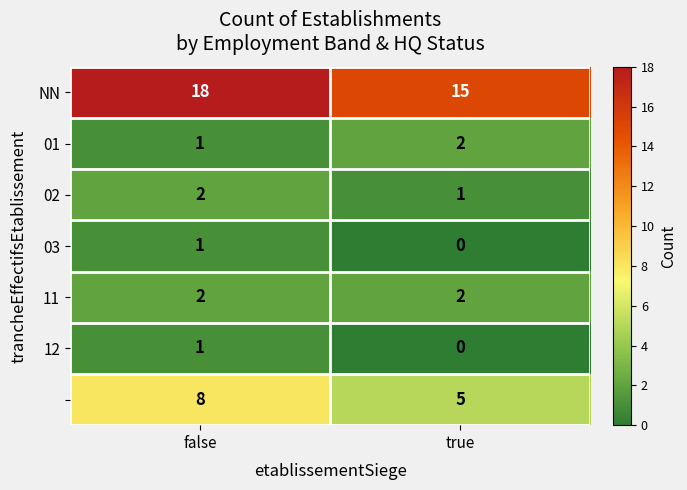

What is the maximum value shown in the chart?

18